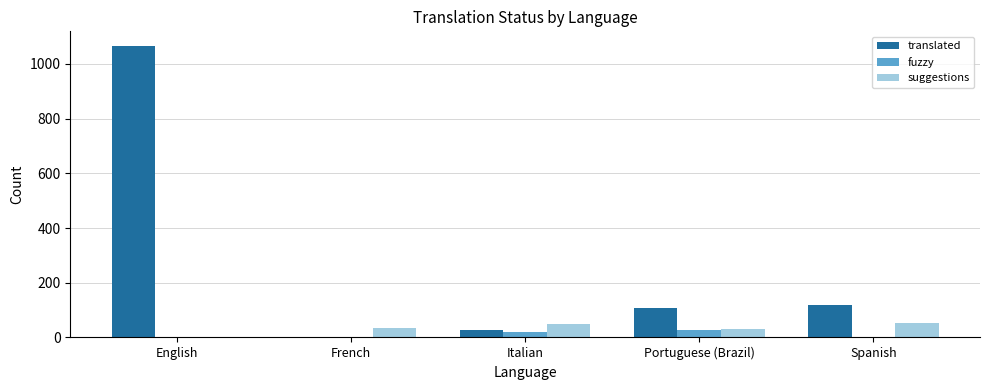

What is the average value of the translated series?

263